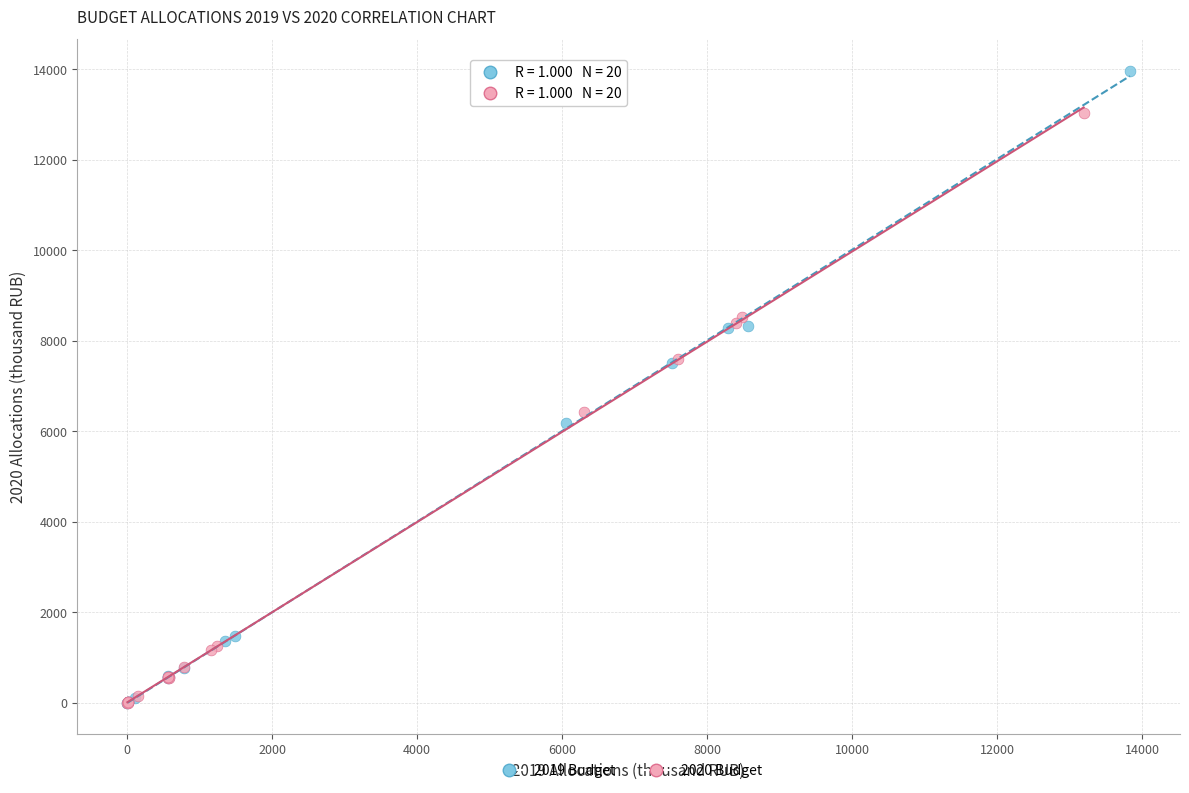

Which series contains the highest Y value?

2019 Budget